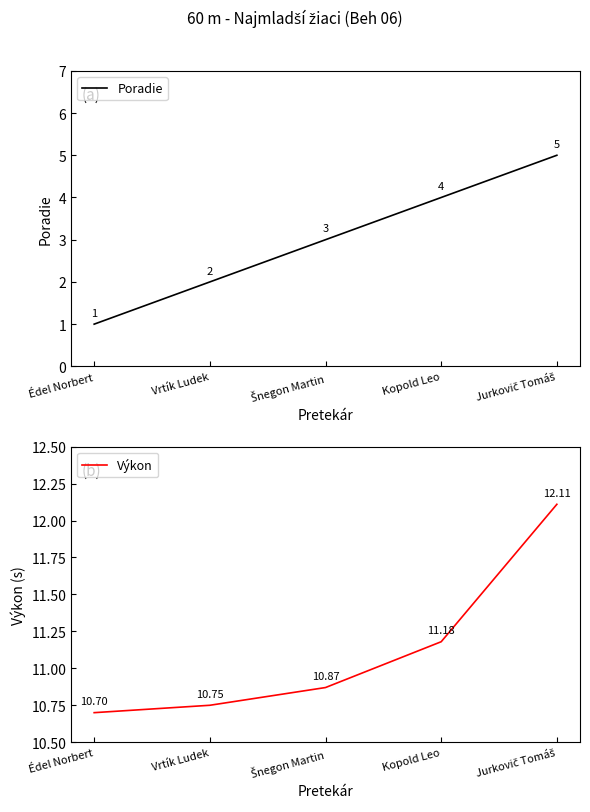

At how many categories does at least one series exceed 11?

2